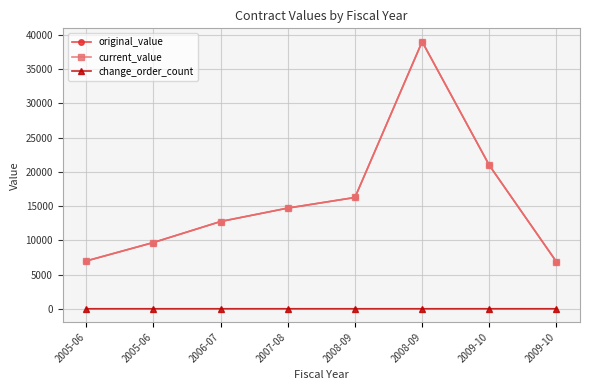

Is this an area chart (filled region under the line)?

No